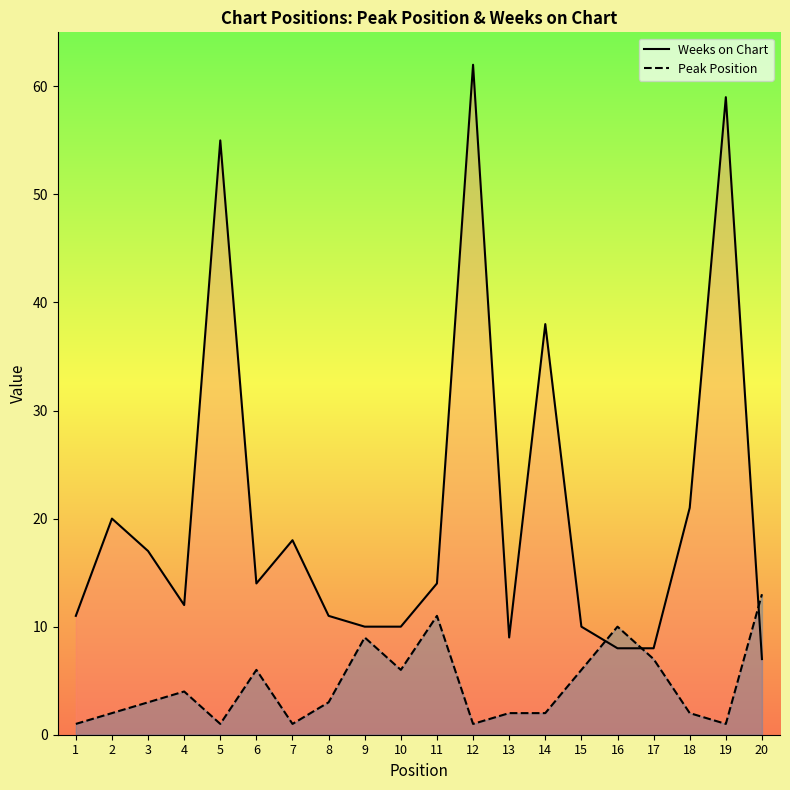

Reading right to left, what are all the values shown in this chart?

Weeks on Chart: 20=7	19=59	18=21	17=8	16=8	15=10	14=38	13=9	12=62	11=14	10=10	9=10	8=11	7=18	6=14	5=55	4=12	3=17	2=20	1=11
Peak Position: 20=13	19=1	18=2	17=7	16=10	15=6	14=2	13=2	12=1	11=11	10=6	9=9	8=3	7=1	6=6	5=1	4=4	3=3	2=2	1=1